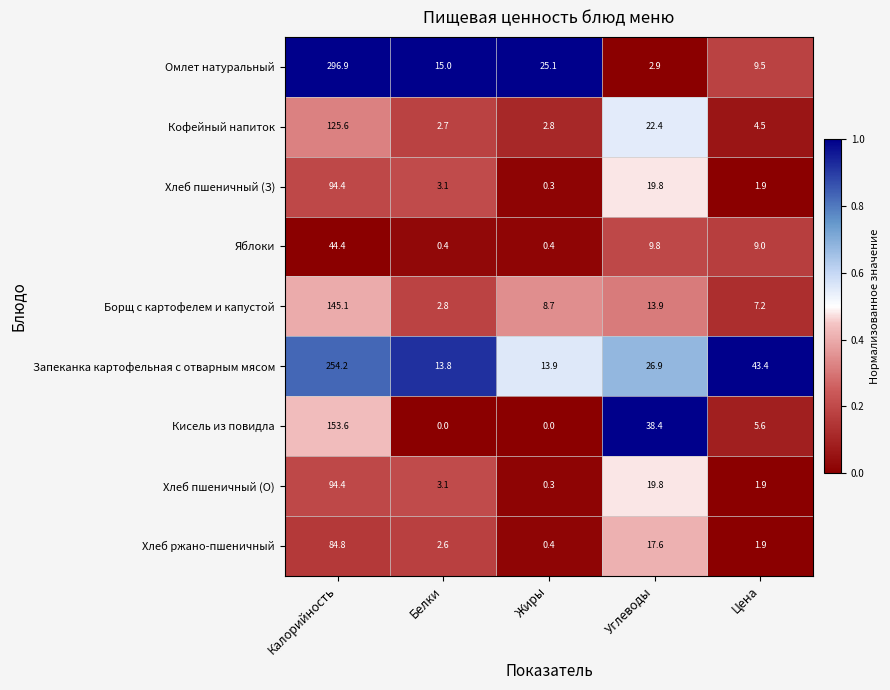

What is the difference between the Запеканка картофельная с отварным мясом values at Углеводы and Жиры?

13.0